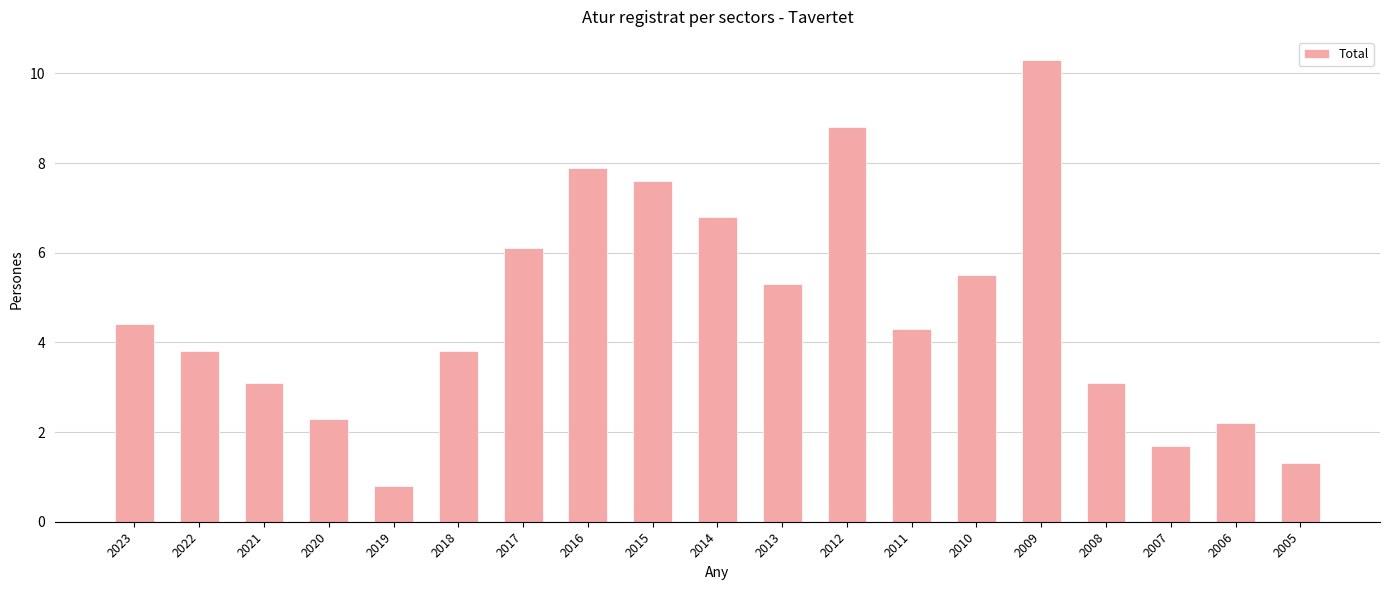

Is it true that the value at 2009 is 10.3?

True